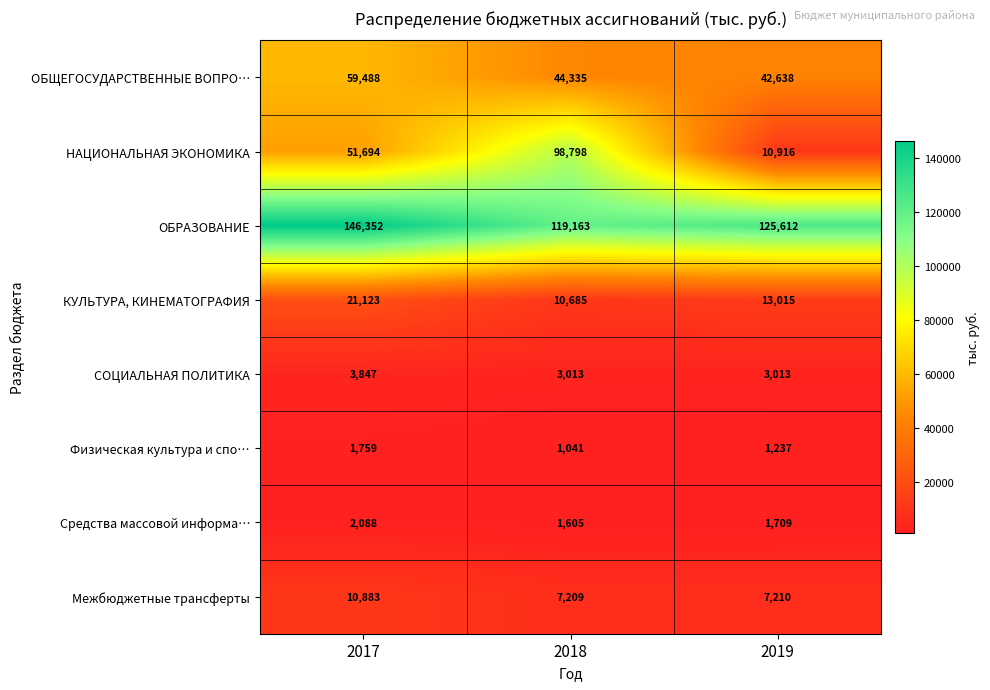

Rank the series by their maximum value, from highest to lowest.

ОБРАЗОВАНИЕ, НАЦИОНАЛЬНАЯ ЭКОНОМИКА, ОБЩЕГОСУДАРСТВЕННЫЕ ВОПРО…, КУЛЬТУРА, КИНЕМАТОГРАФИЯ, Межбюджетные трансферты, СОЦИАЛЬНАЯ ПОЛИТИКА, Средства массовой информа…, Физическая культура и спо…